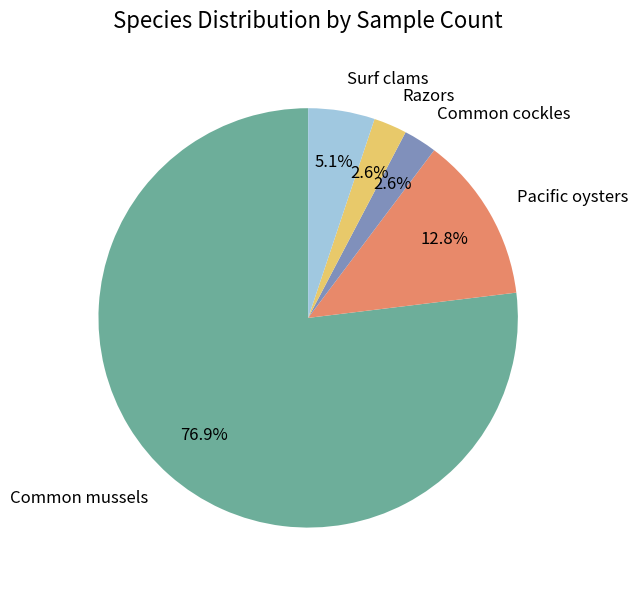

To the nearest percent, what is the difference between the largest and smallest slice percentages?

74%